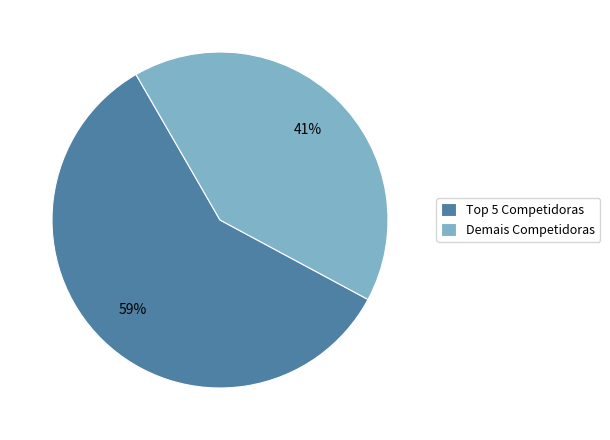

The Demais Competidoras slice represents 41% of the pie. True or false?

True